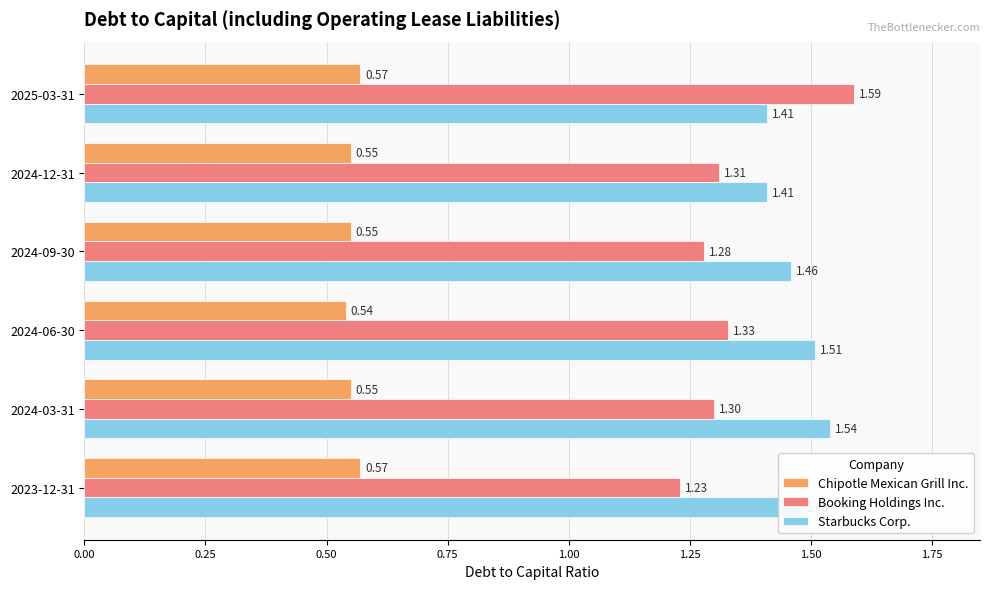

What is the sum of all Starbucks Corp. values?

8.8